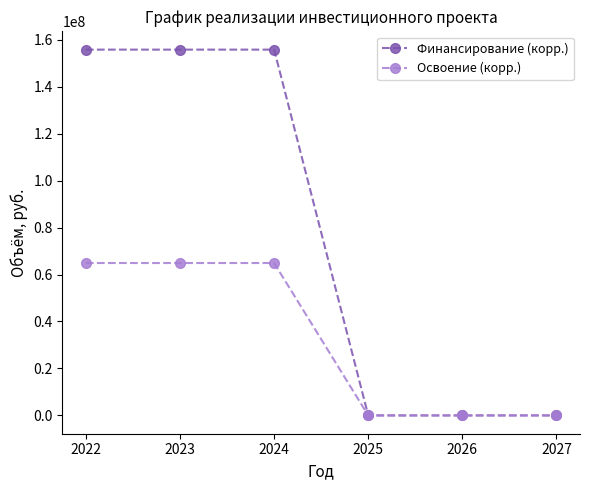

Which series has the widest spread of values?

Финансирование (корр.)